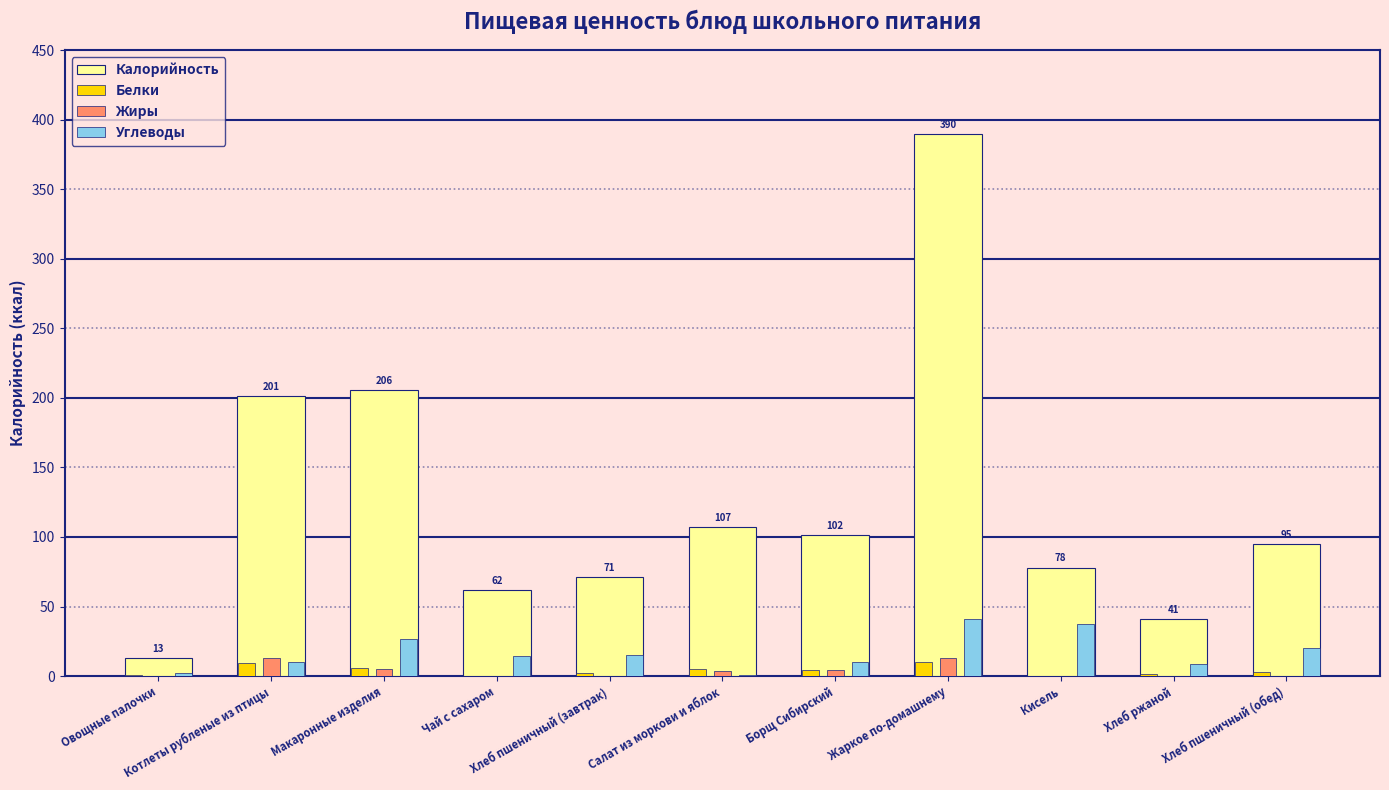

Which series has the largest total across all categories?

Калорийность